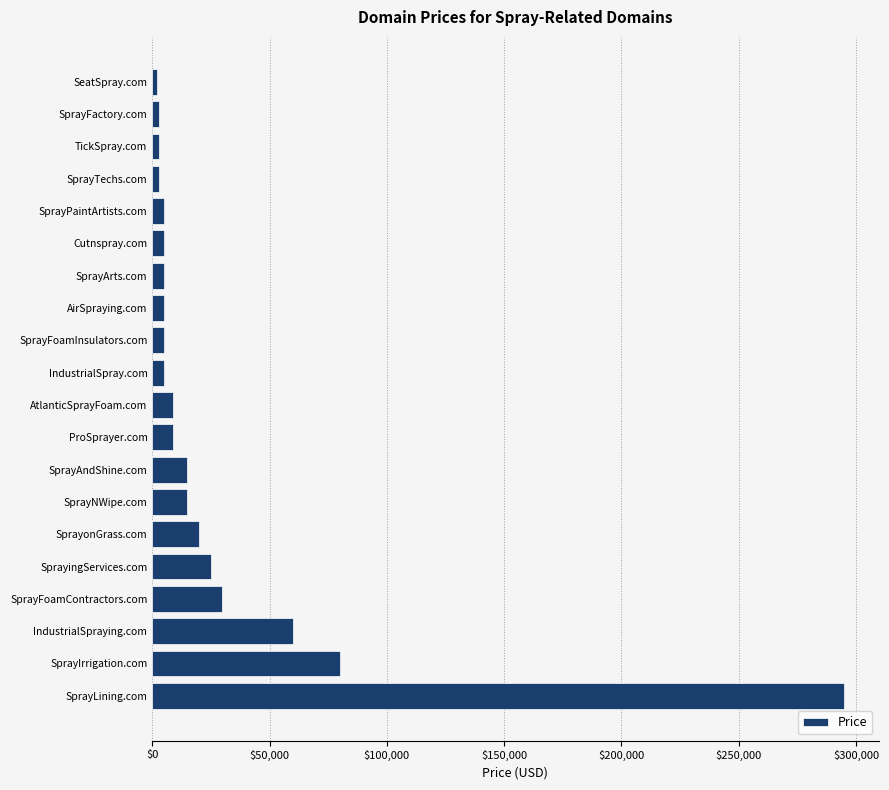

Where is the data nearest to the value 148388?

SprayIrrigation.com